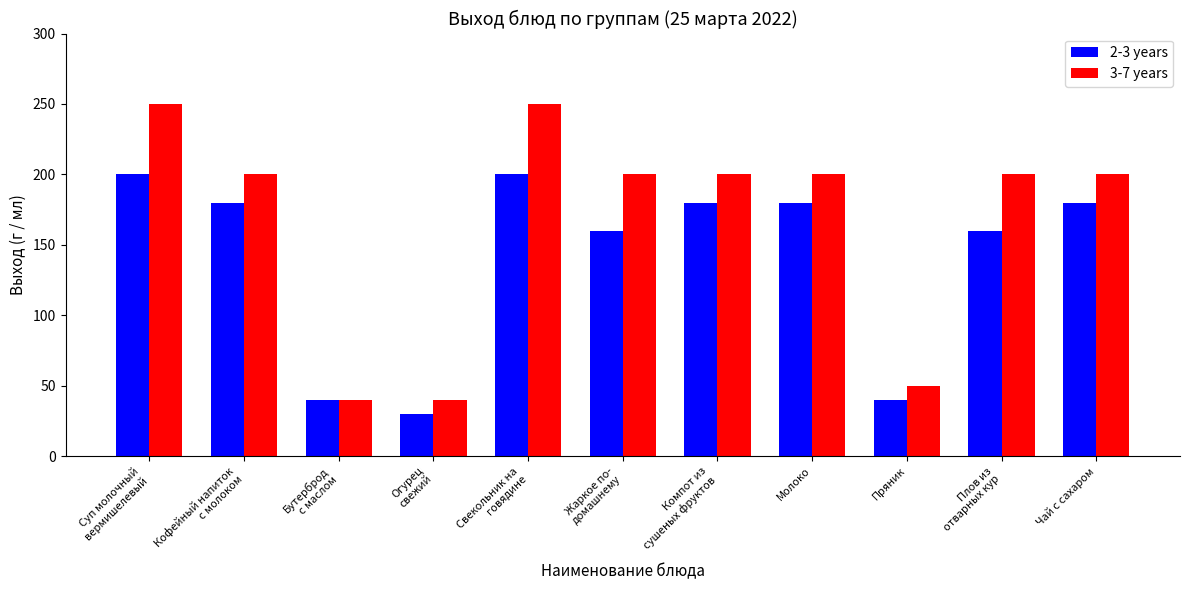

The 2-3 years series shows 261 at Жаркое по-
домашнему. True or false?

False